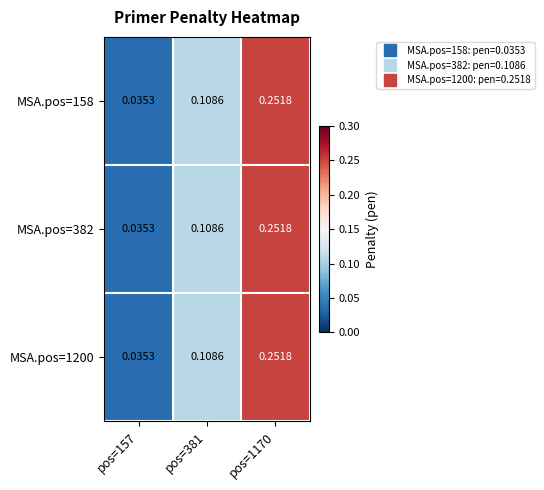

Is the value of MSA.pos=1200 at pos=157 greater than the value of MSA.pos=382 at pos=381?

No